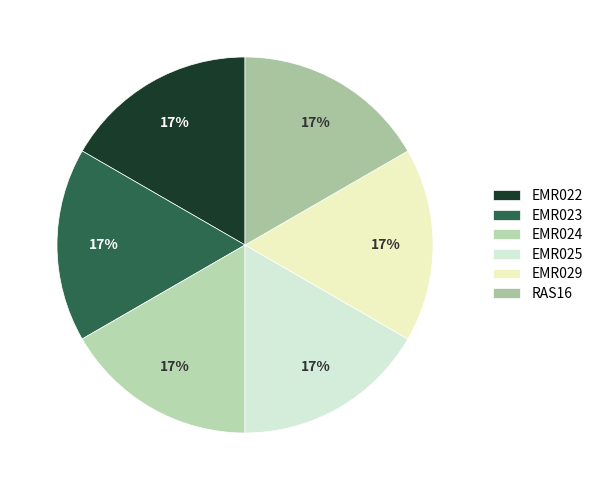

Approximately how many times larger is the value at EMR022 compared to RAS16?

1.0